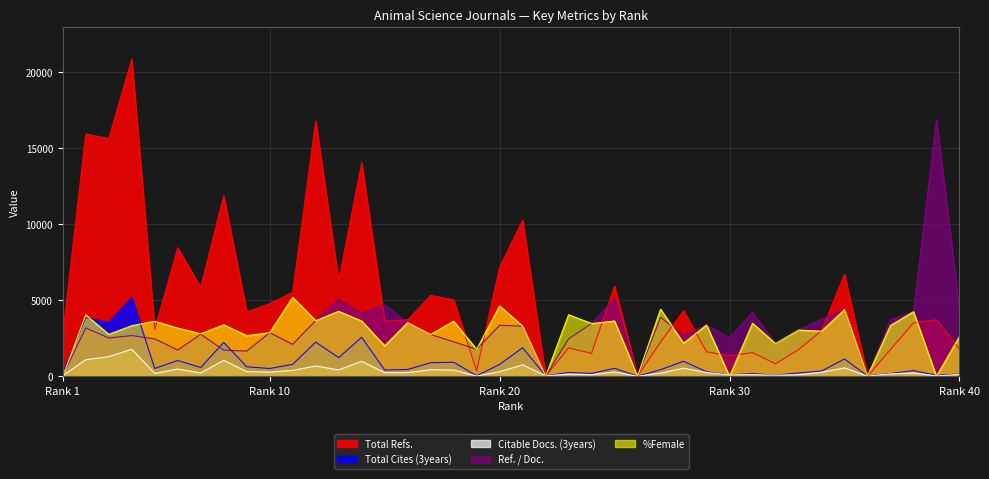

Is it true that Total Cites (3years) equals 314 at 13?

False